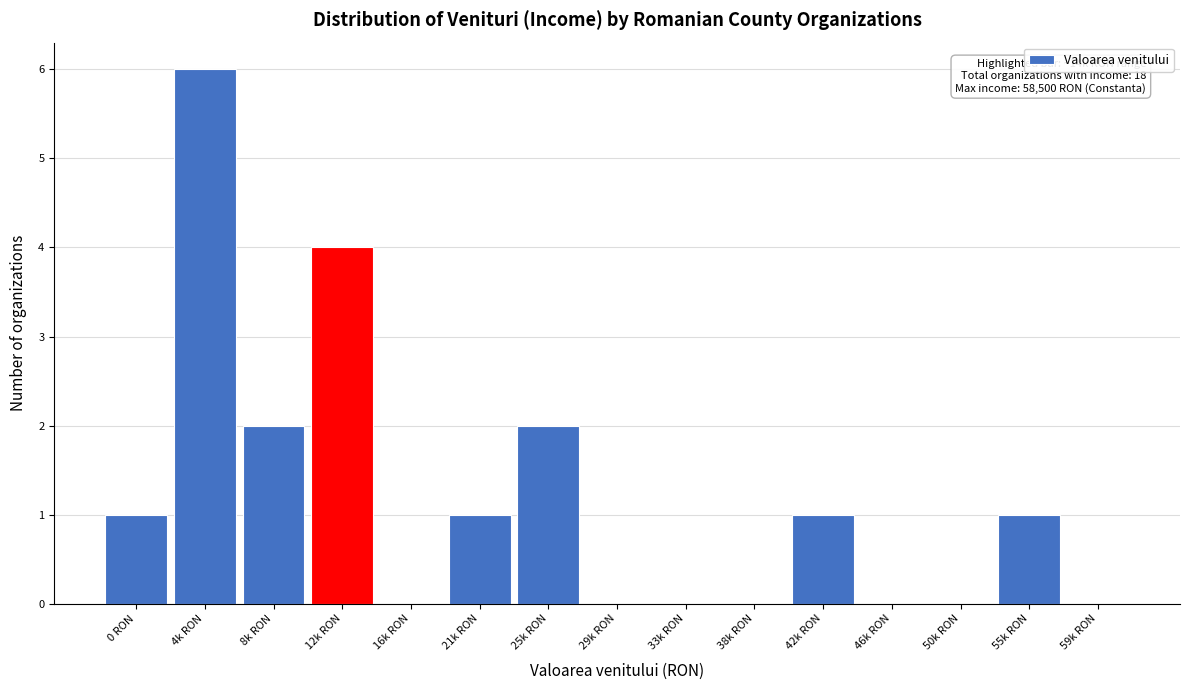

Reading right to left, transcribe all the data shown in this chart.

59k RON=0	55k RON=1	50k RON=0	46k RON=0	42k RON=1	38k RON=0	33k RON=0	29k RON=0	25k RON=2	21k RON=1	16k RON=0	12k RON=4	8k RON=2	4k RON=6	0 RON=1